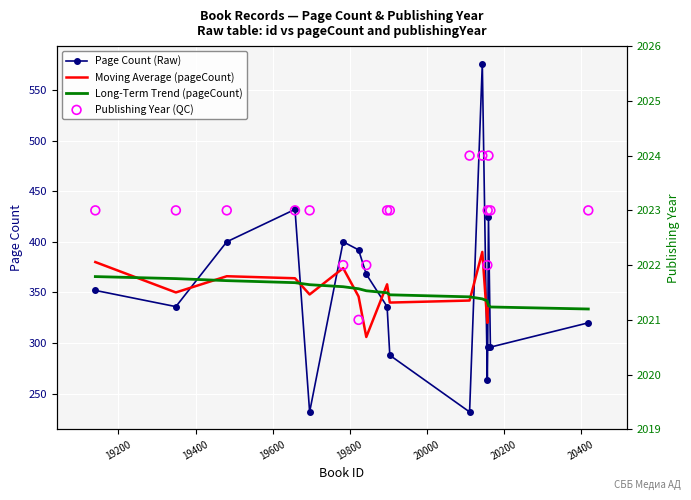

Which series contains the highest Y value?

publishingYear